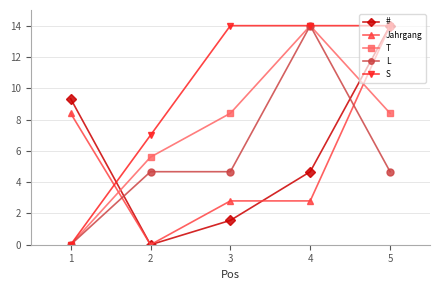

True or false: L has more than 0 points higher than both neighbors.

True